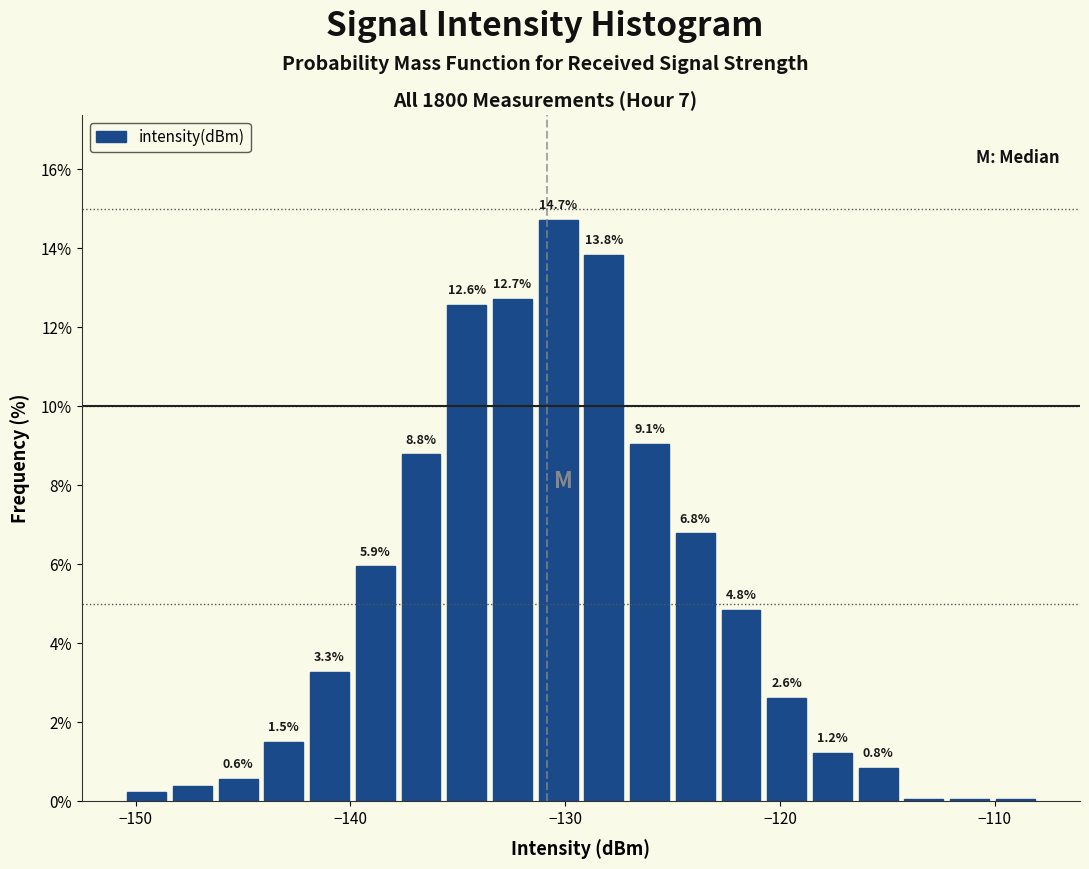

Around what value on the x-axis is the tallest bar? Give the approximate position of its centre, as read against the axis.

-130